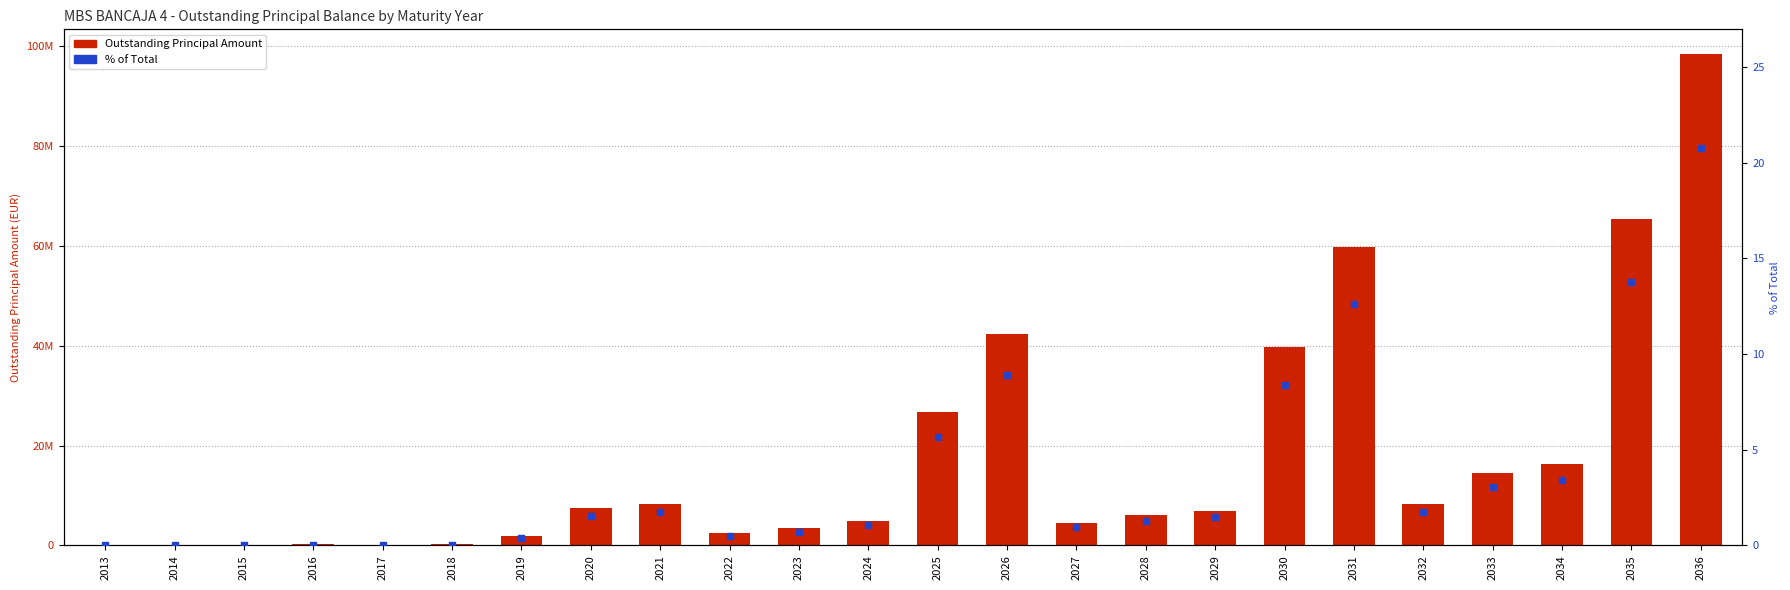

At which category is the sum across all series the highest?

2036